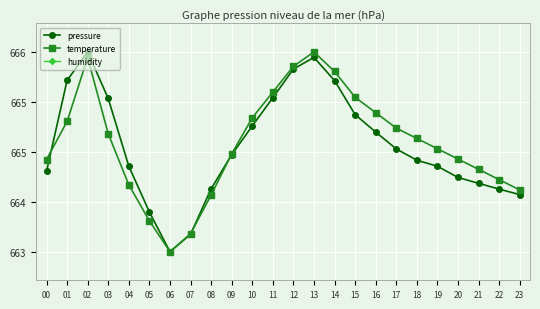

What is the difference between the temperature values at 10 and 16?

0.1